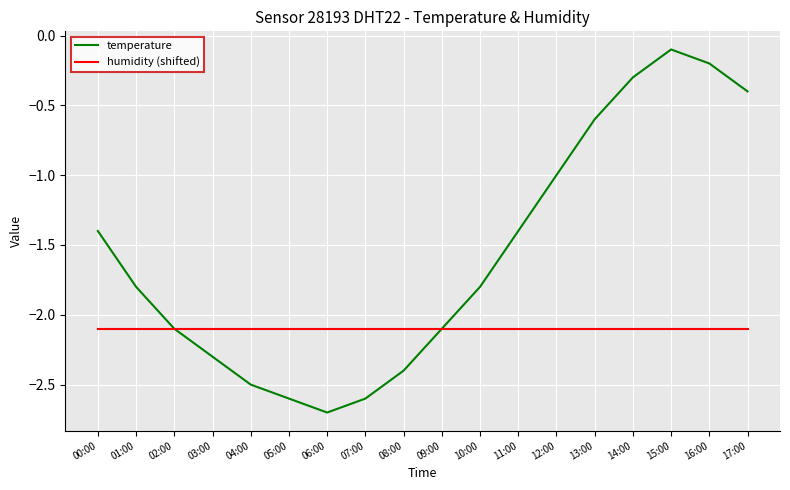

What is the sum of the humidity (shifted) values at 08:00 and 10:00?

-4.2